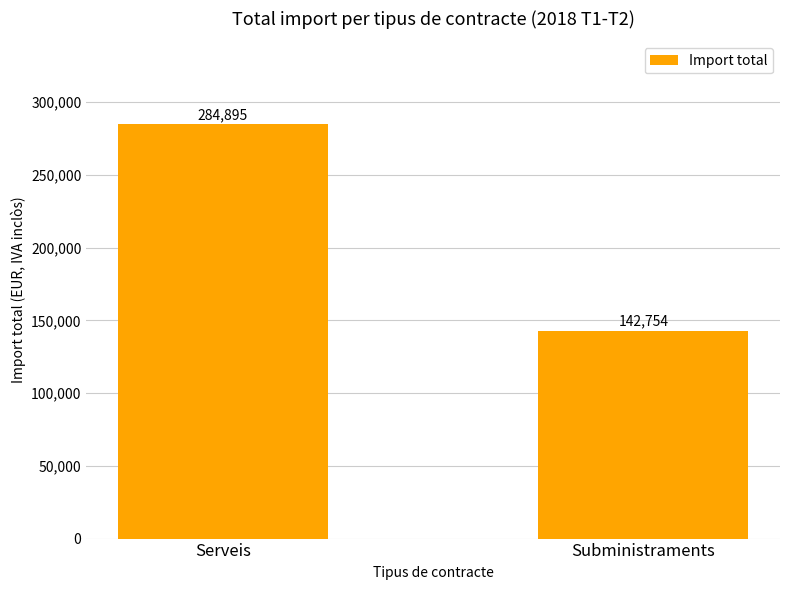

What is the smallest value displayed?

142753.7